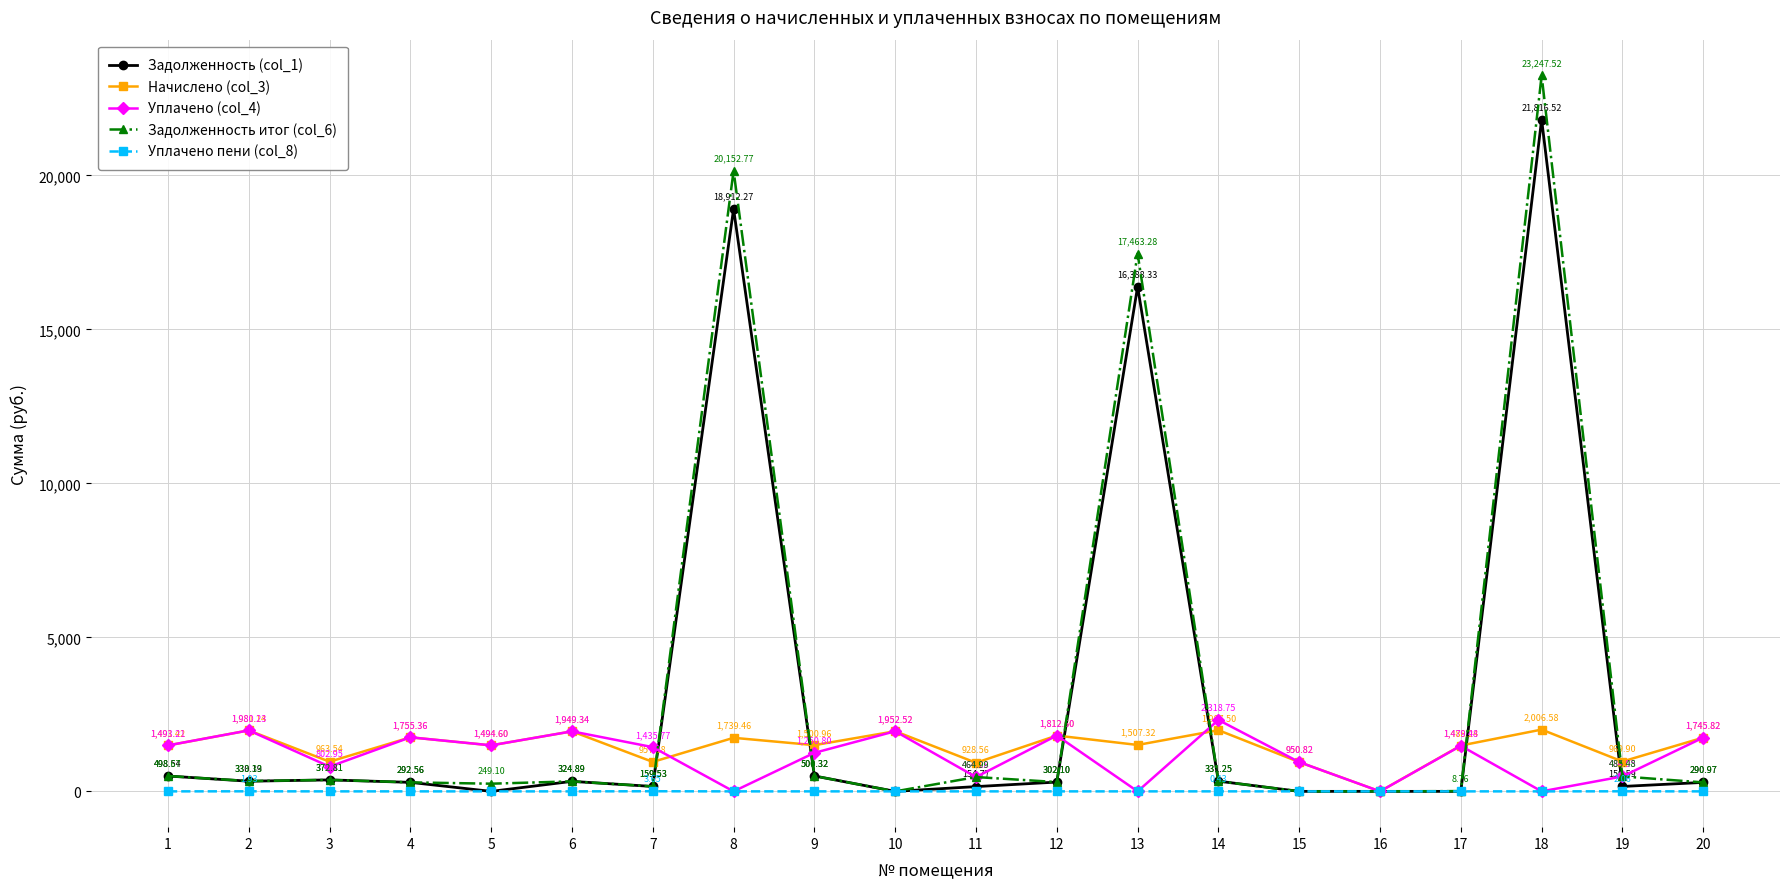

What are all the series names shown in the legend?

Задолженность (col_1), Начислено (col_3), Уплачено (col_4), Задолженность итог (col_6), Уплачено пени (col_8)